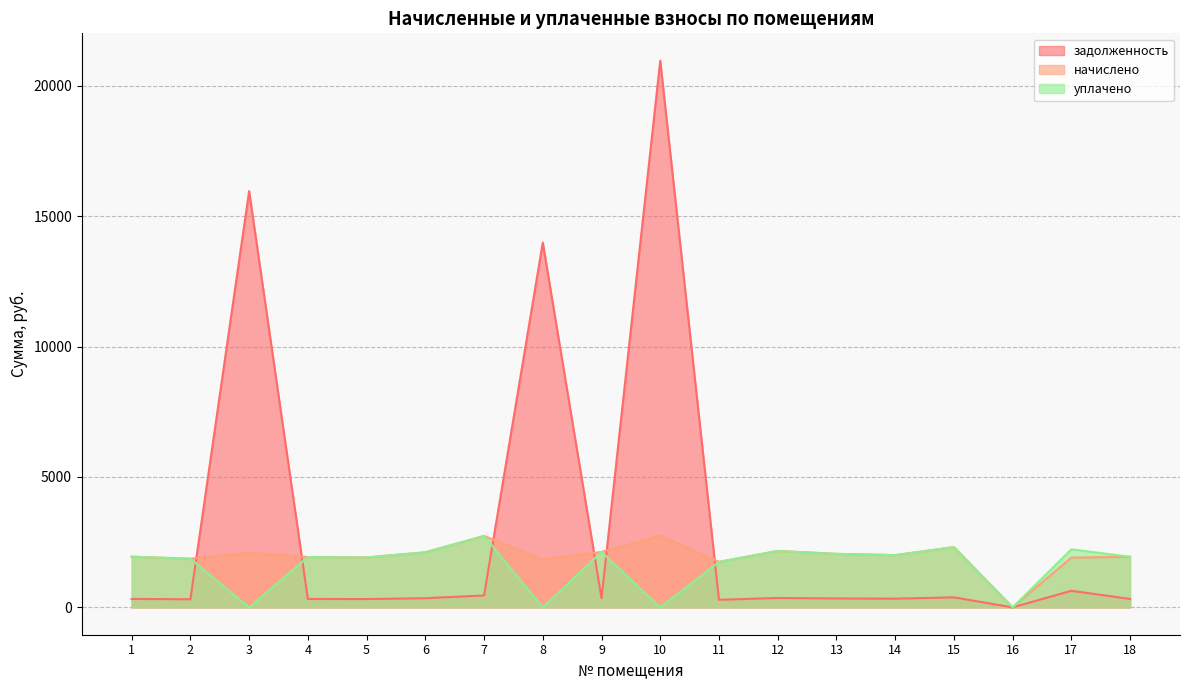

Reading right to left, transcribe all the data shown in this chart.

задолженность: 323.3	636.5	0.0	385.2	334.1	342.0	360.7	290.8	20964.3	354.2	13987.2	456.5	352.1	319.0	321.8	15961.8	311.0	324.0
начислено: 1939.7	1909.4	0.0	2311.2	2004.5	2052.0	2164.3	1745.3	2751.8	2125.4	1836.0	2738.9	2112.5	1913.8	1931.0	2095.2	1866.2	1944.0
уплачено: 1939.7	2227.7	0.0	2311.2	2004.5	2052.0	2164.3	1745.3	0.0	2125.4	0.0	2738.9	2112.5	1913.8	1931.0	0.0	1866.2	1944.0